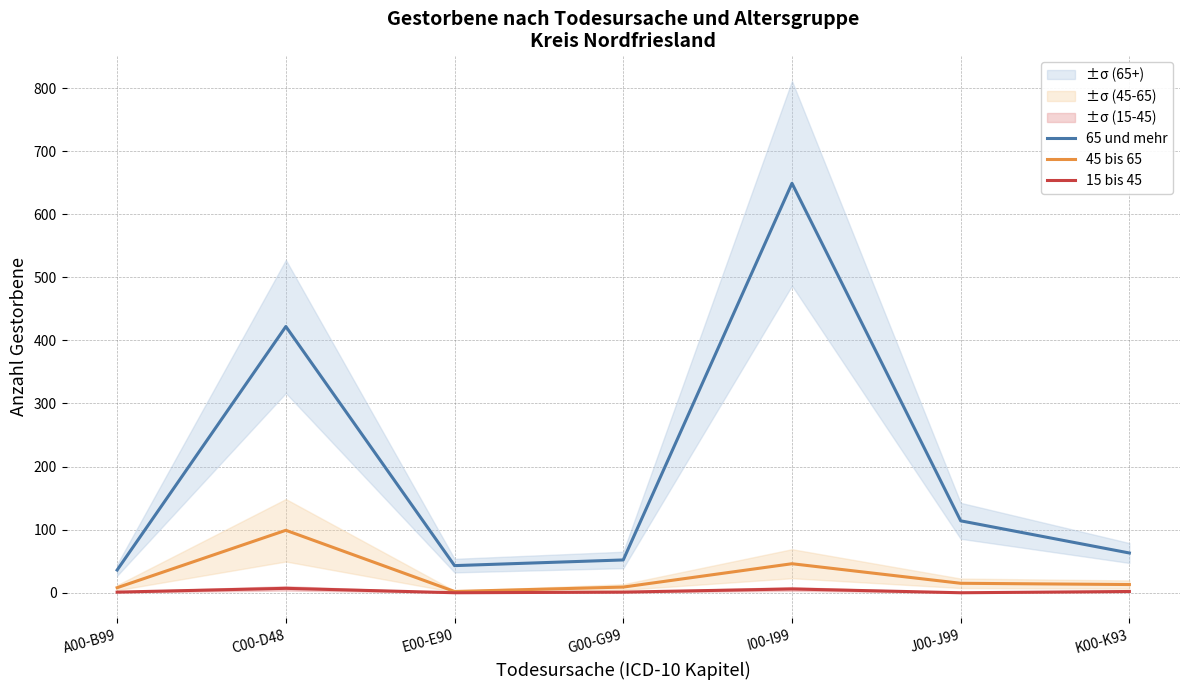

What position from the left is A00-B99?

1